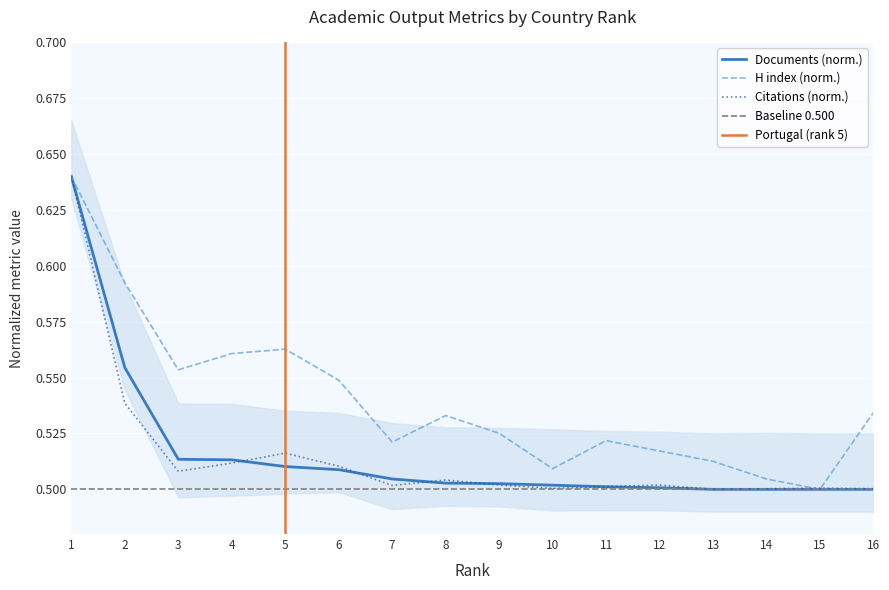

Which series ends up on top after the final intersection of Citations and H index?

H index